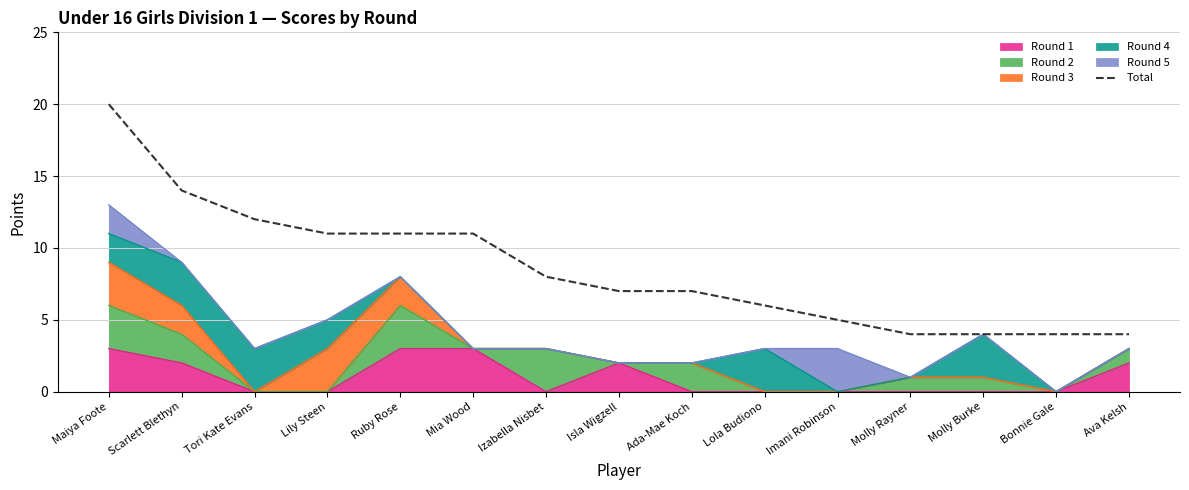

Reading left to right, what are all the values shown in this chart?

20	14	12	11	11	11	8	7	7	6	5	4	4	4	4